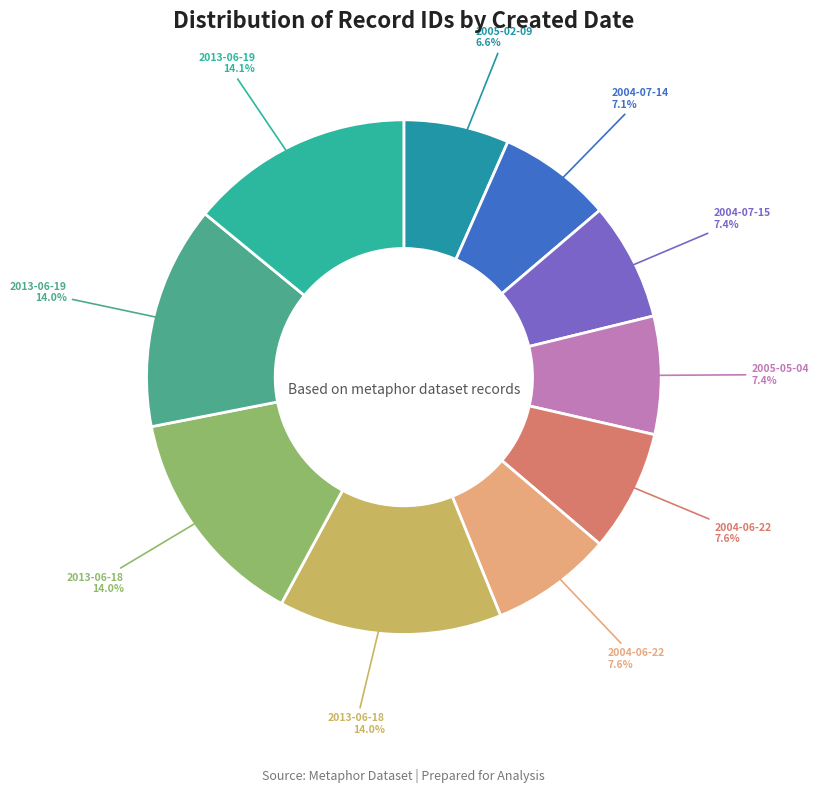

Count the number of slices in the pie.

10